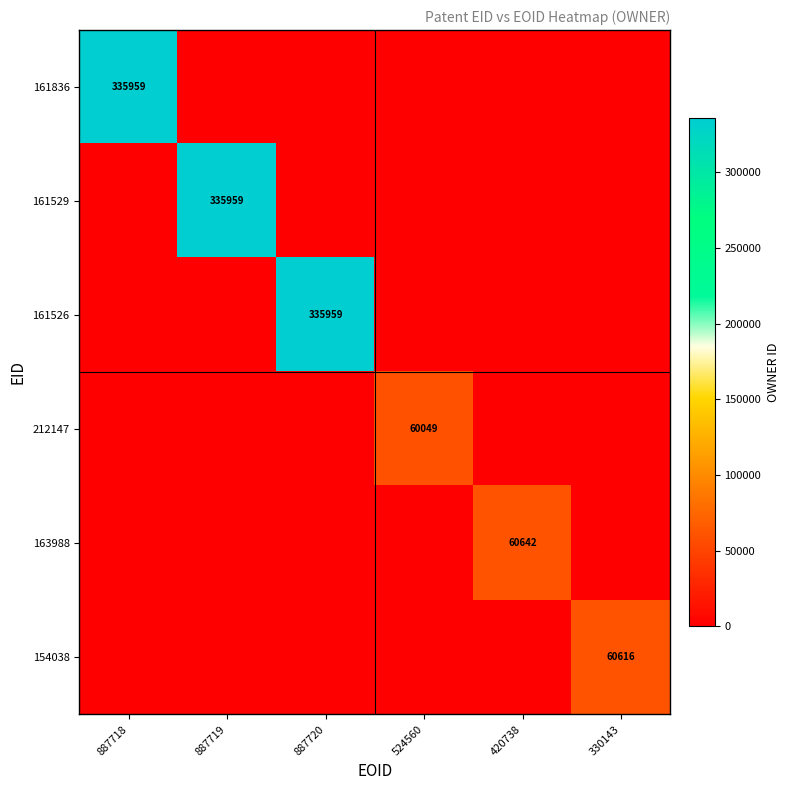

At how many categories does at least one series exceed 42446?

6